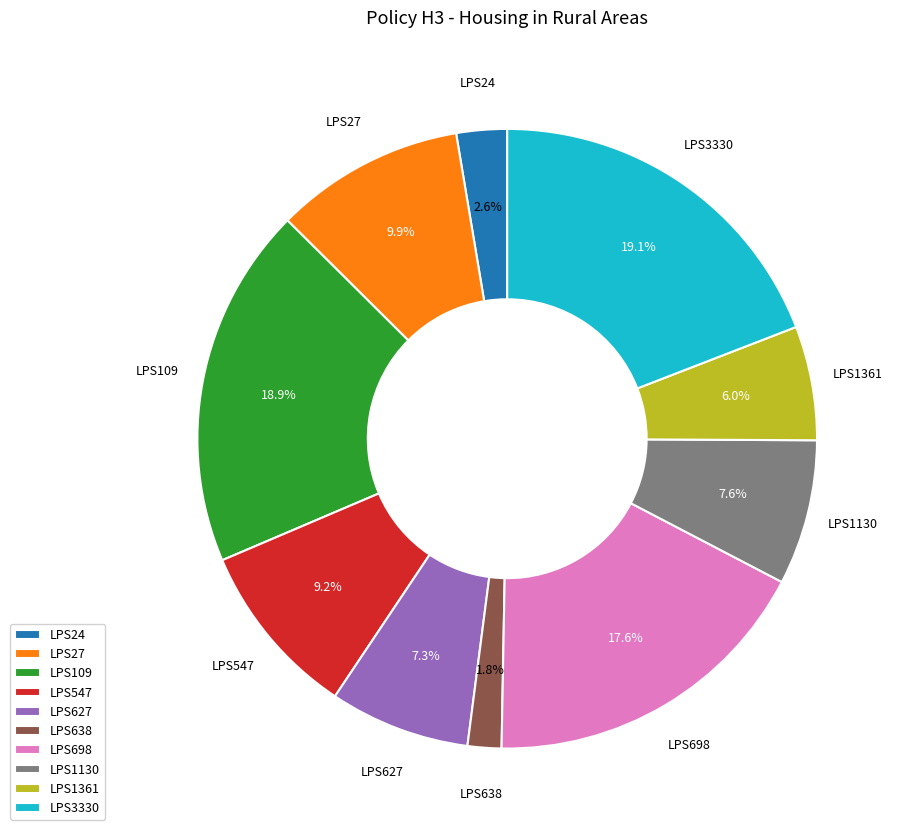

Which has a higher value, LPS547 or LPS109?

LPS109